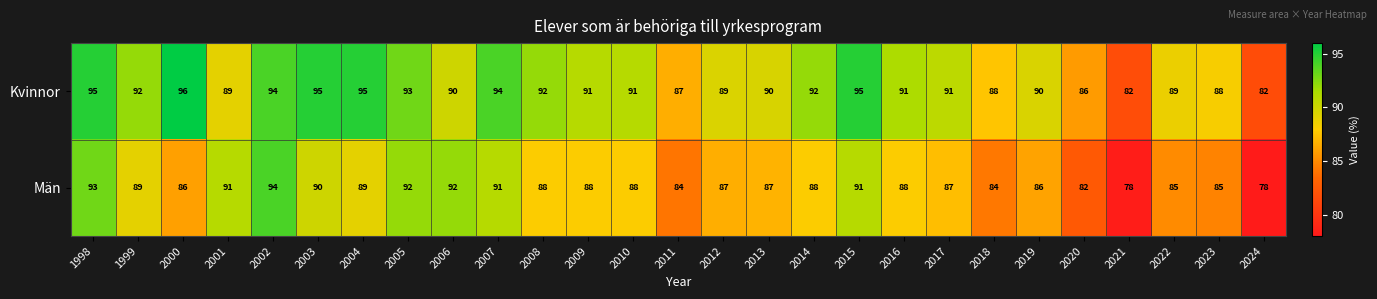

At how many categories does at least one series exceed 84?

25